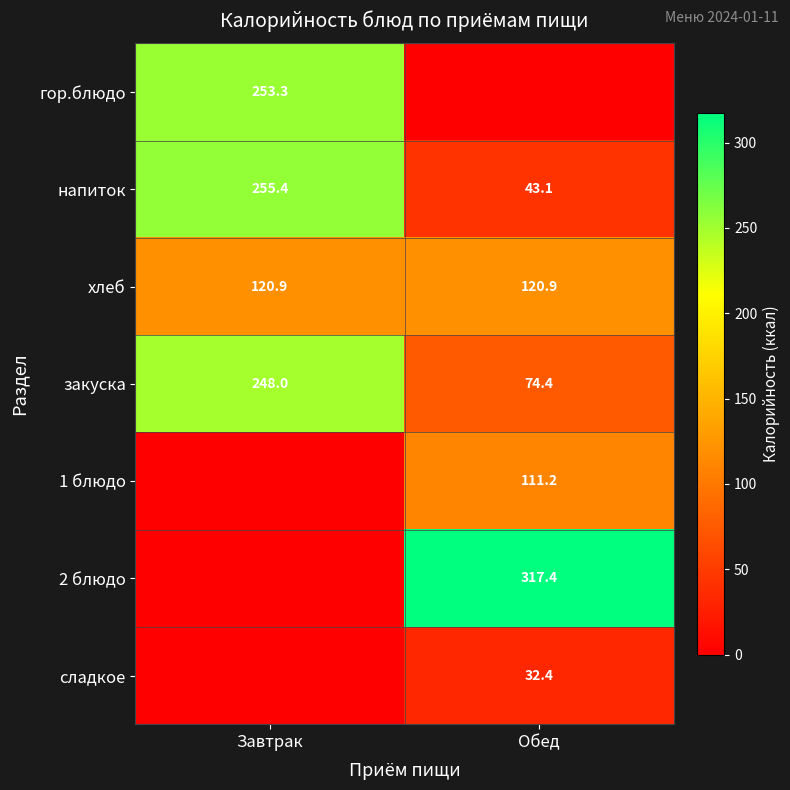

At which label is напиток closest to 149?

Обед